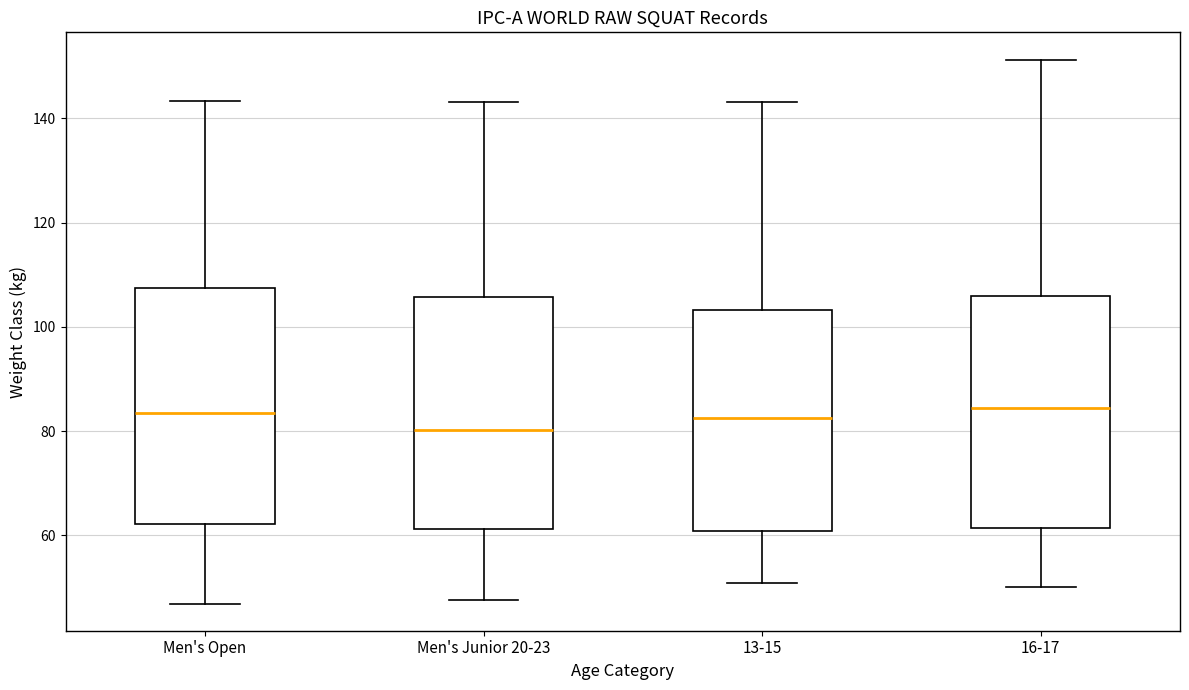

Where is the upper edge of the box for 16-17 on the y-axis? The values are not printed on the chart, so give them approximately, as read against the axis.

106